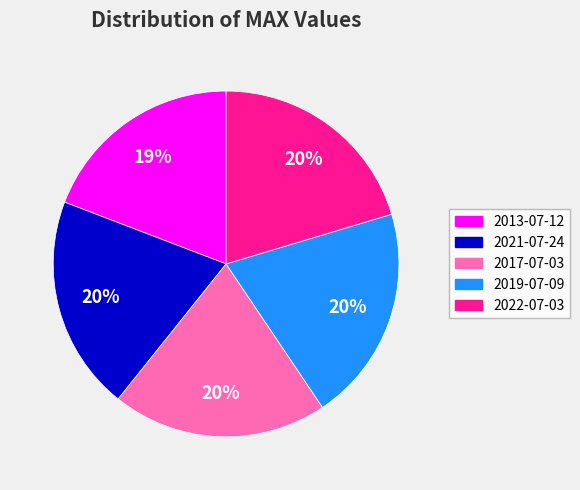

To the nearest percent, what is the average slice percentage?

20%